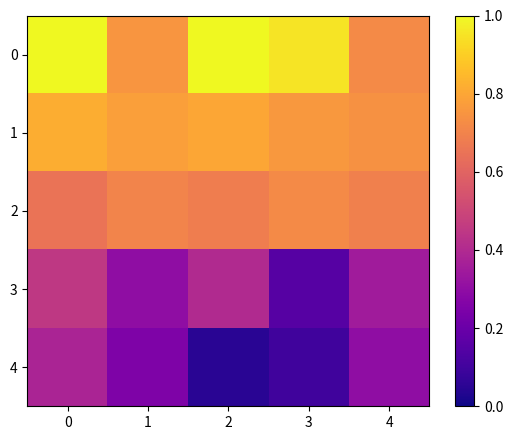

Which series has the largest range (max minus min)?

4